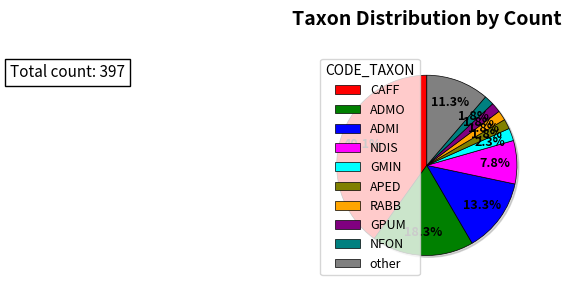

Does other represent more than half of the total?

No